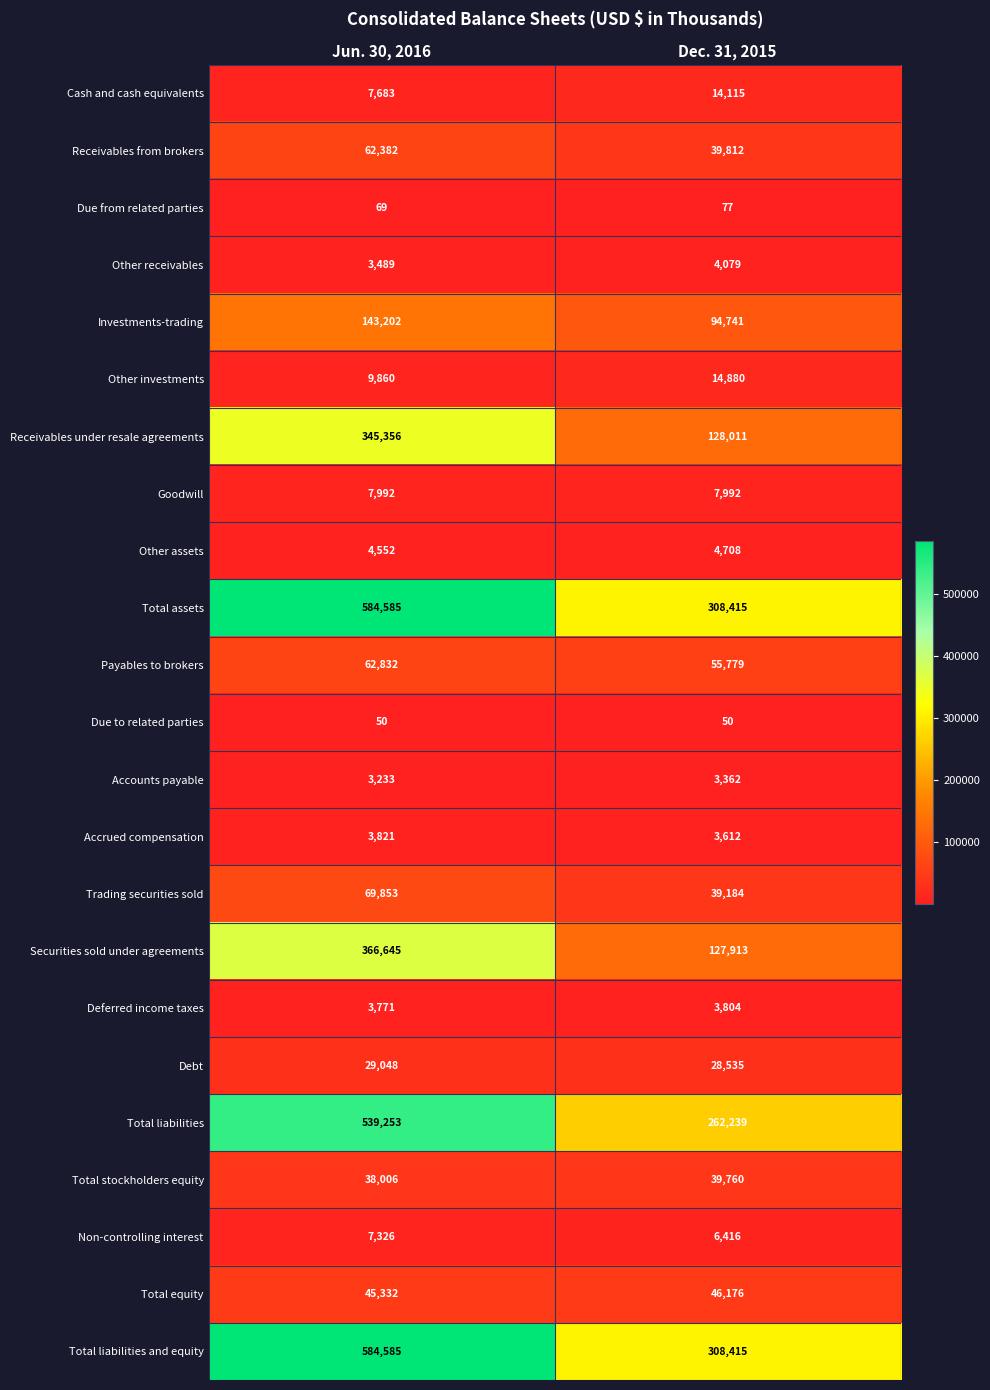

Read the Accrued compensation value at Jun. 30, 2016.

3821